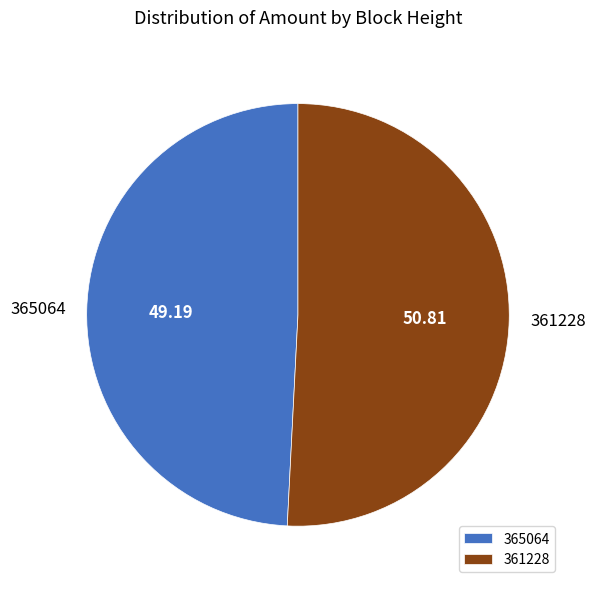

Approximately how many times larger is the value at 365064 compared to 361228?

1.0